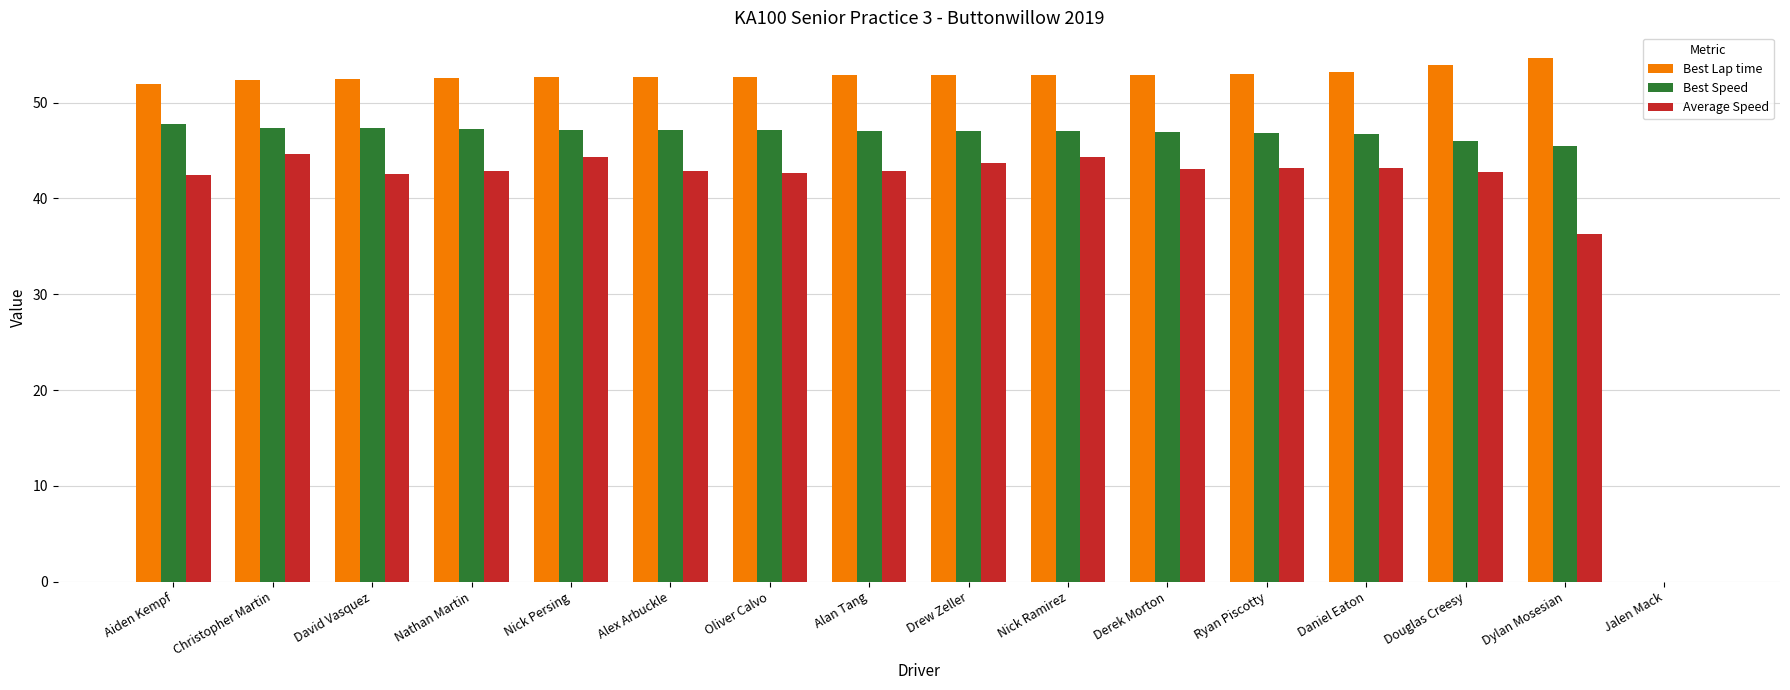

What is the total value across all series at Alan Tang?

142.7